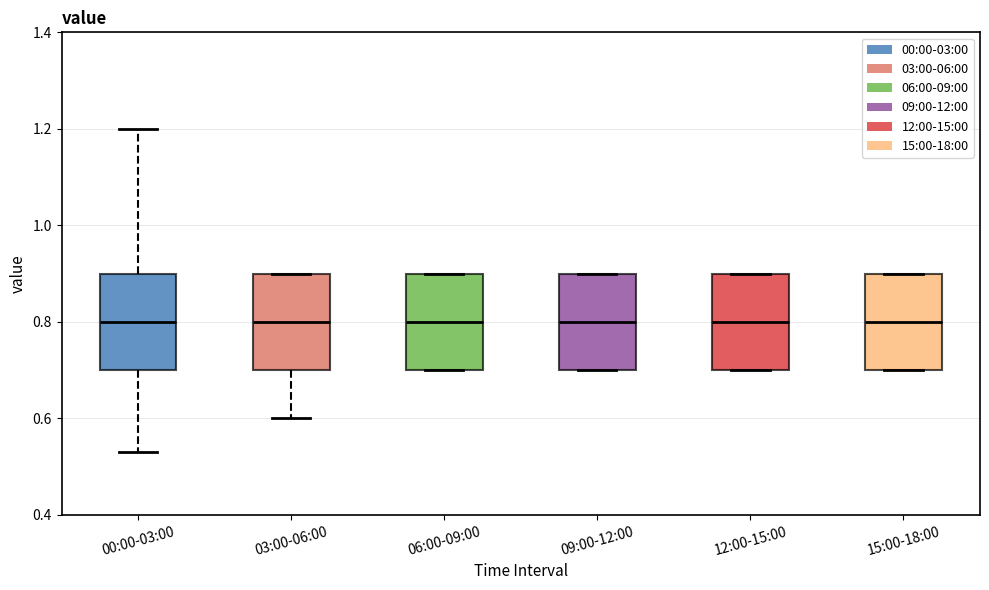

Where does the median line of the box for 00:00-03:00 sit on the y-axis? The values are not printed on the chart, so give them approximately, as read against the axis.

0.80